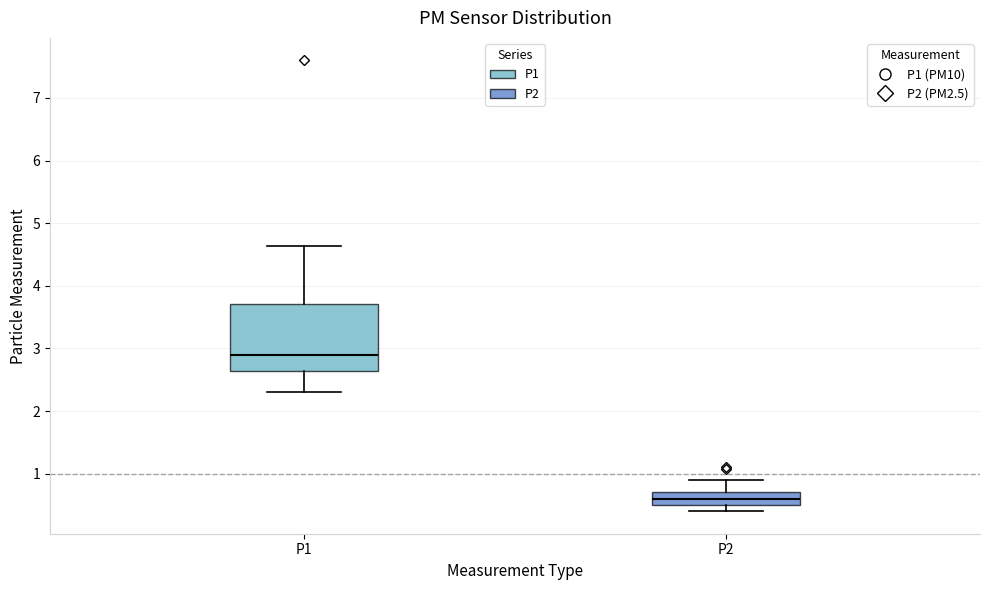

Which box's median line is the lowest?

P2